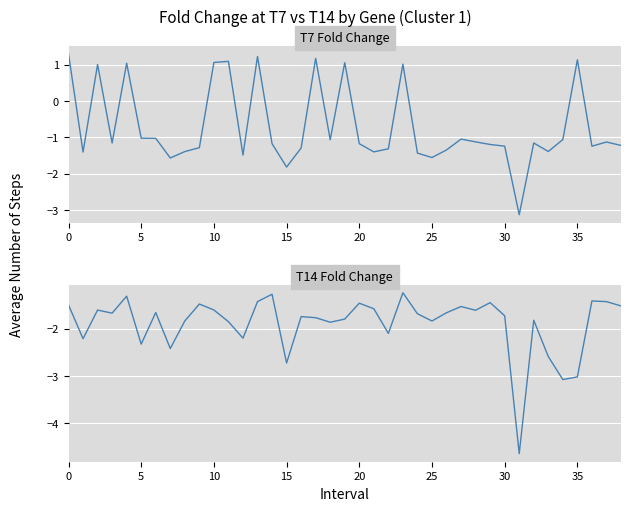

What is the difference between the maximum and minimum values in the T14 Fold Change series?

3.4